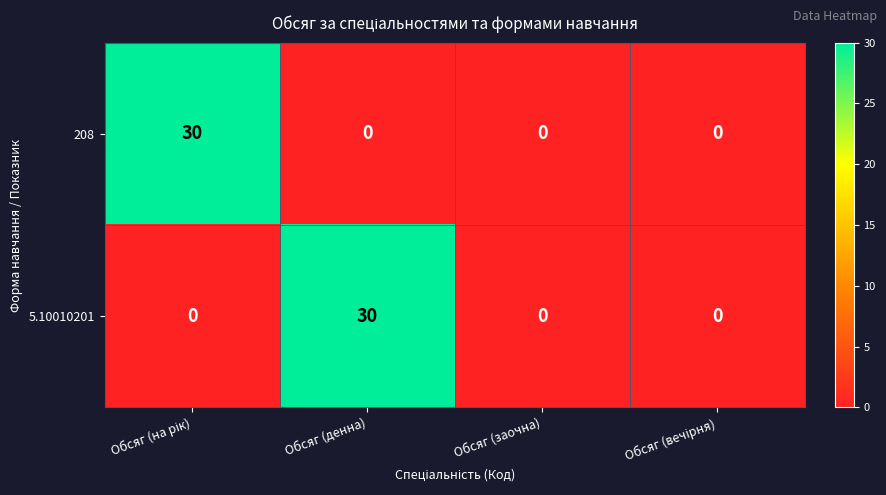

Reading left to right, list all the values displayed in this chart.

208: 30	0	0	0
5.10010201: 0	30	0	0